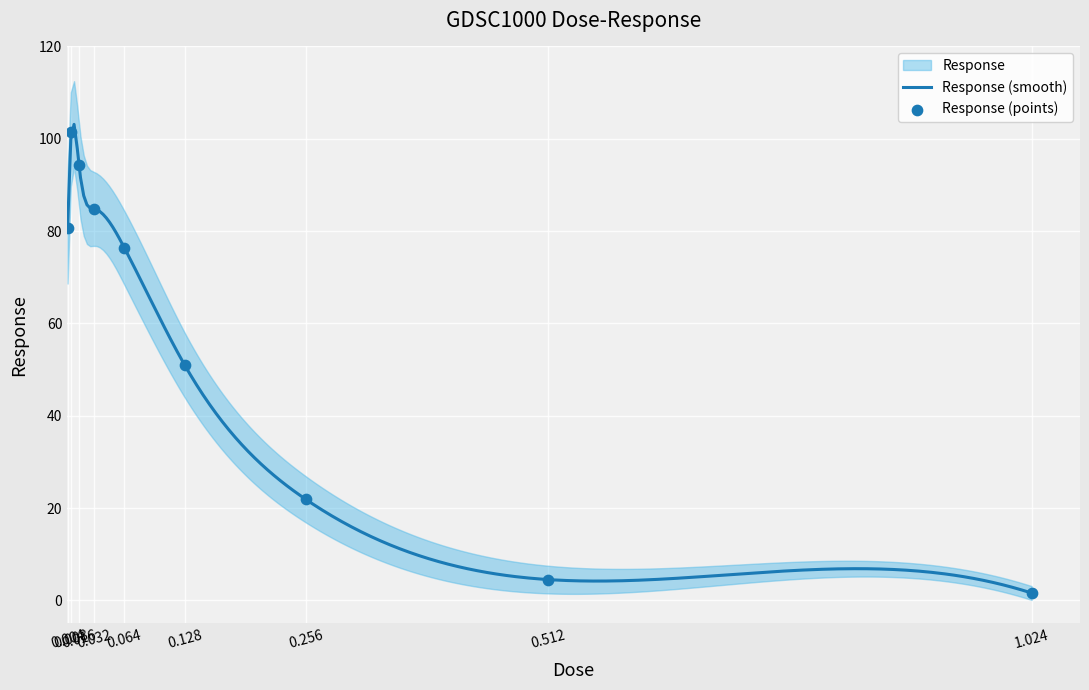

What is the change in value from 0.008 to 0.512?

-96.8